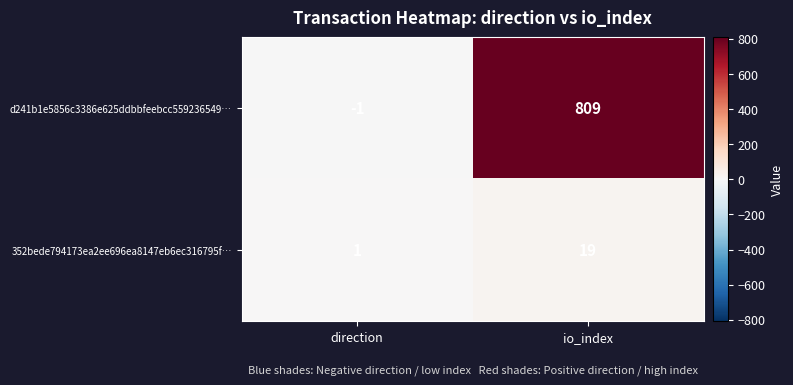

Reading left to right, transcribe all the data shown in this chart.

d241b1e5856c3386e625ddbbfeebcc559236549…: -1	809
352bede794173ea2ee696ea8147eb6ec316795f…: 1	19